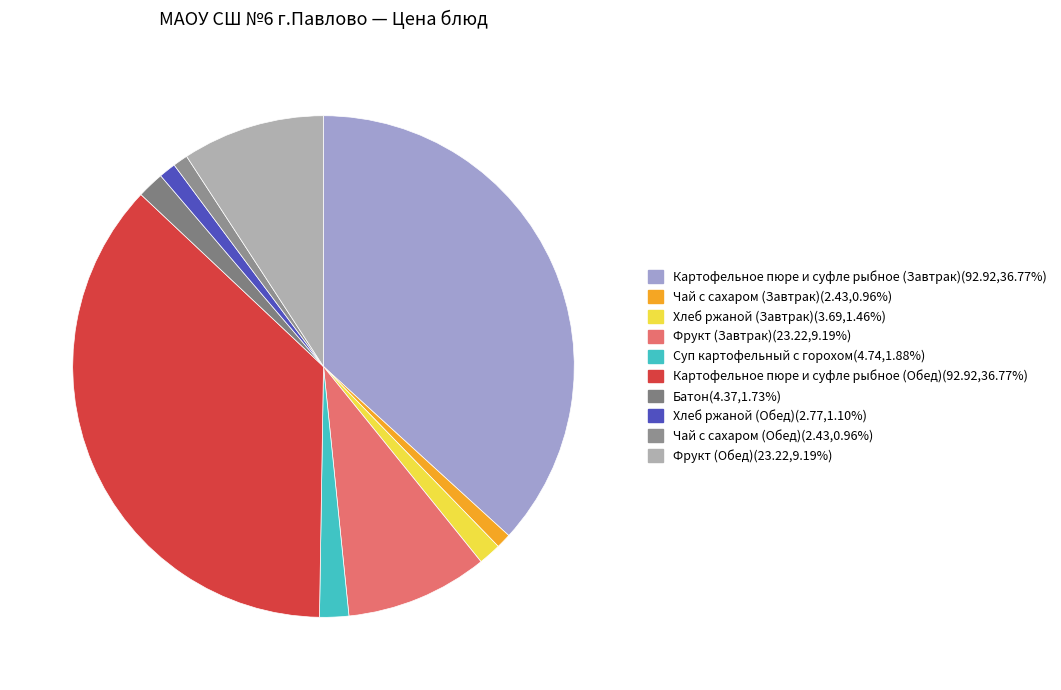

Is it true that Фрукт (Завтрак) is 9% of the pie?

True